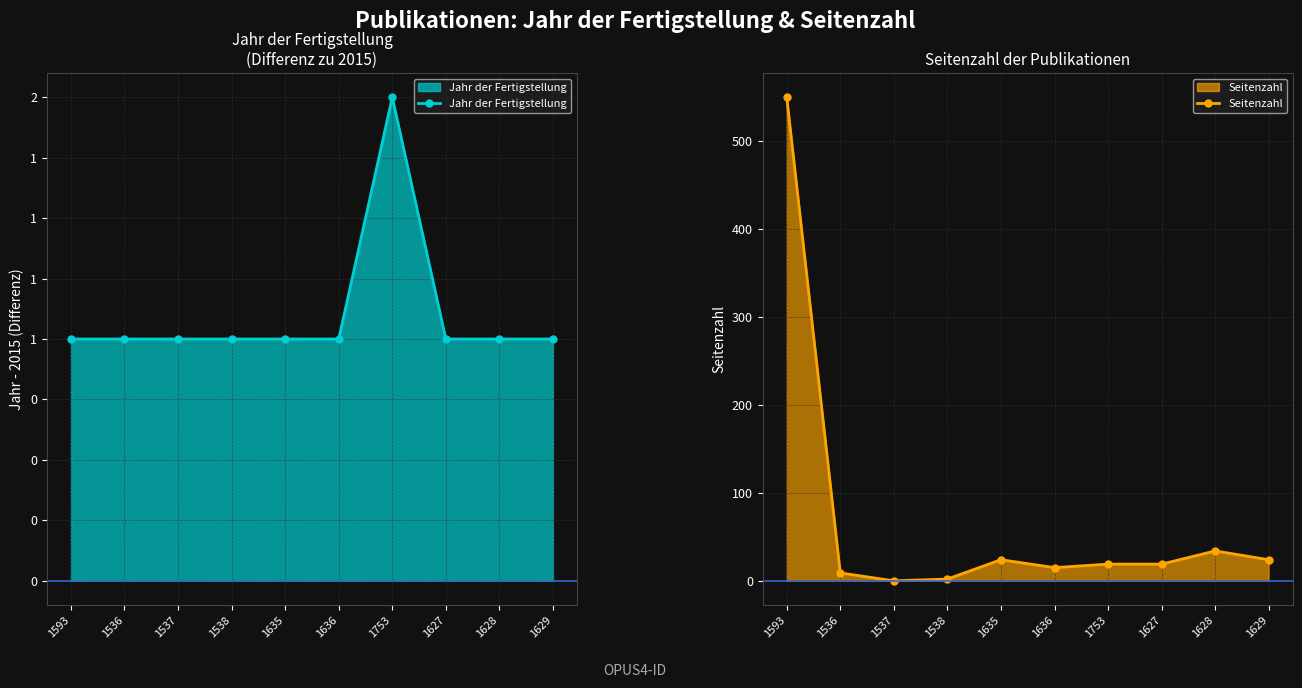

What are all the series names shown in the legend?

Jahr der Fertigstellung, Seitenzahl